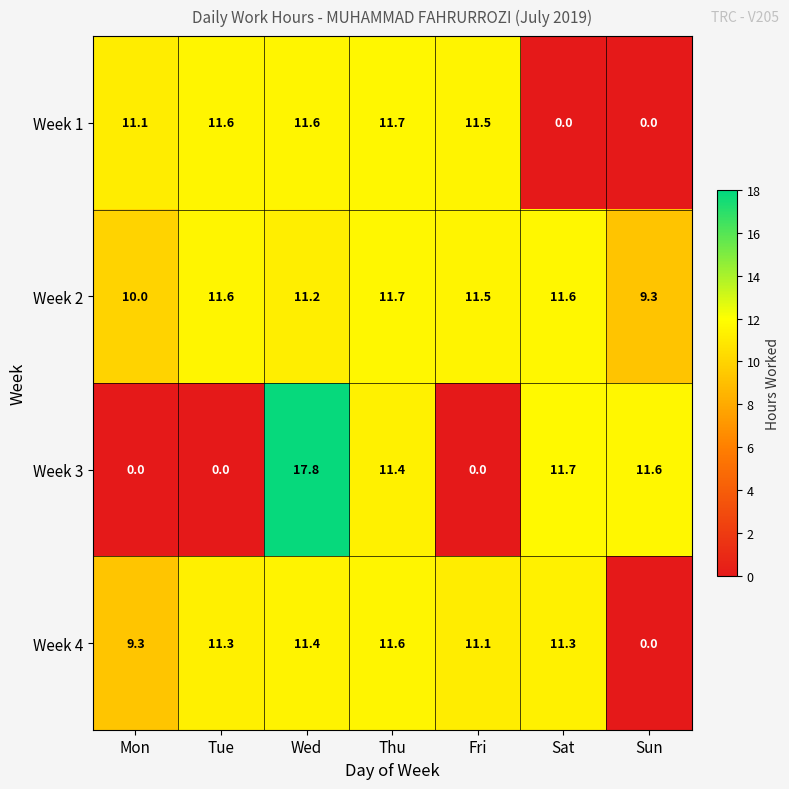

Which series changed the most between Tue and Thu?

Week 3